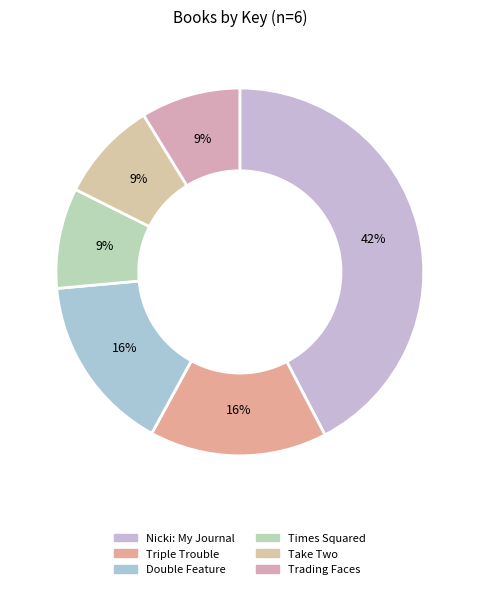

Count the number of slices in the pie.

6